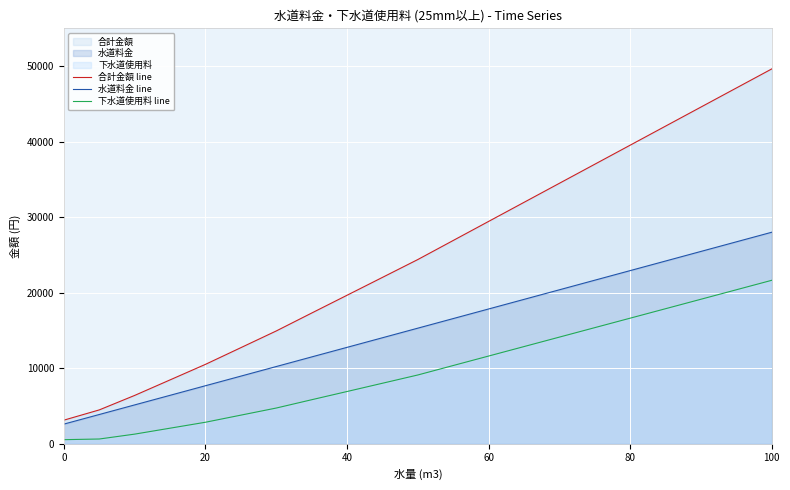

At which label does 合計金額 line reach its peak?

100